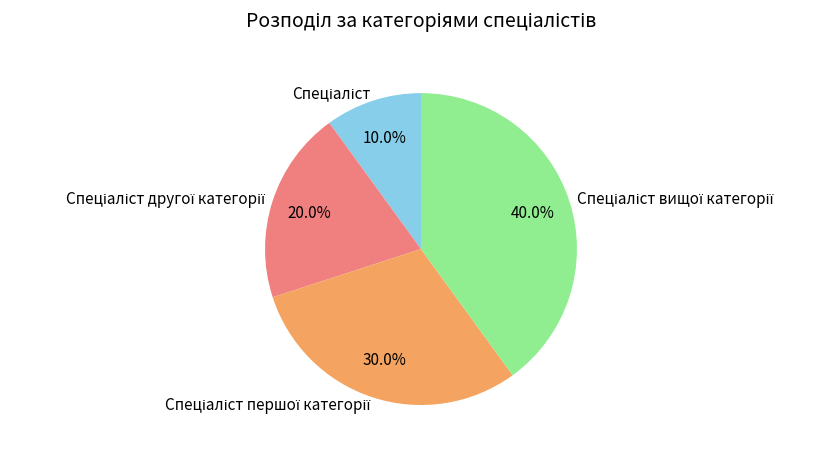

Does any single category account for the majority?

No